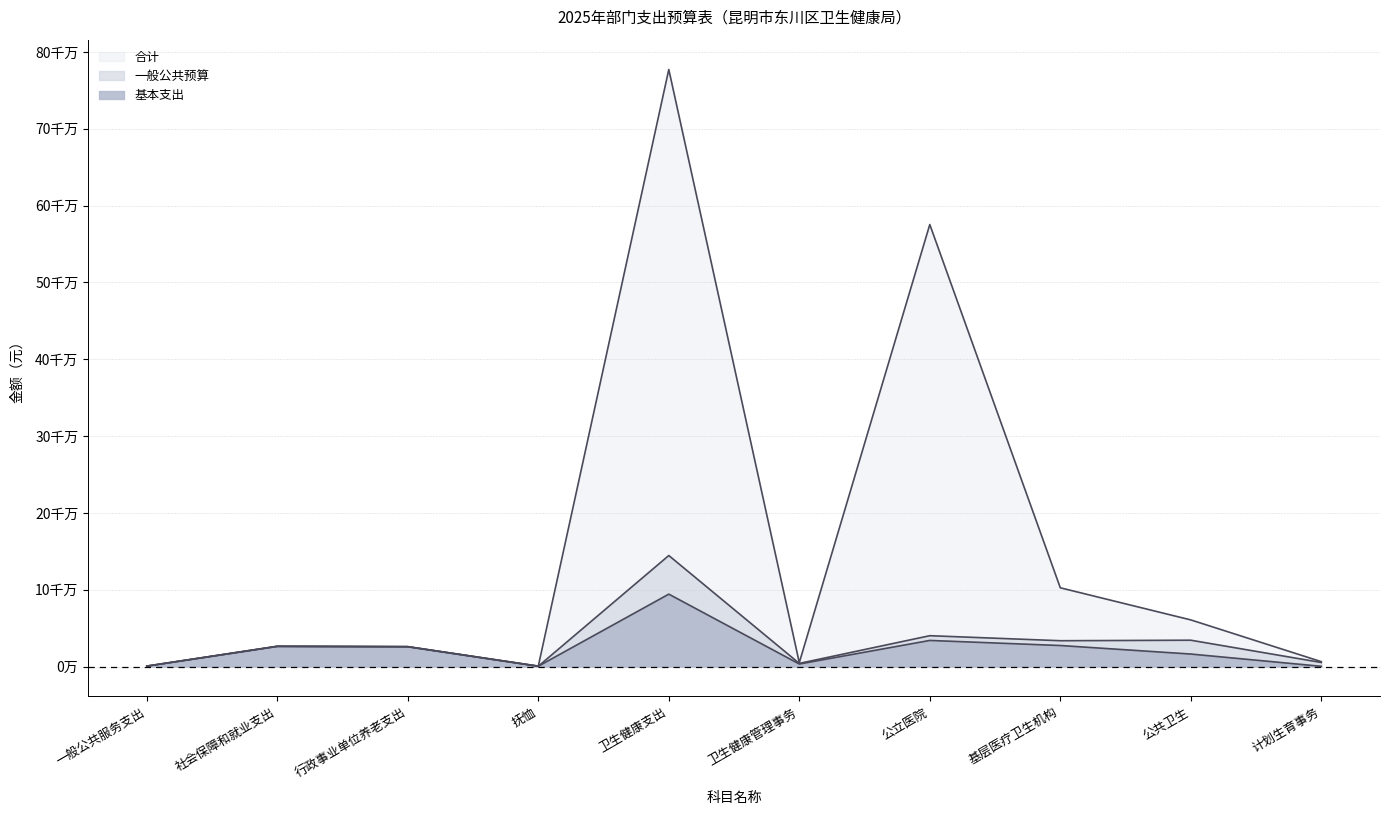

Where is the first local maximum for 基本支出?

社会保障和就业支出